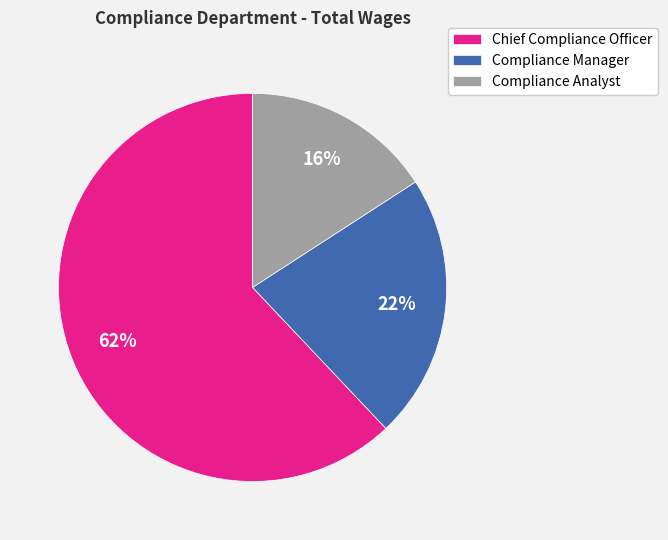

What is the ratio of the value at Compliance Analyst to the value at Chief Compliance Officer?

0.3